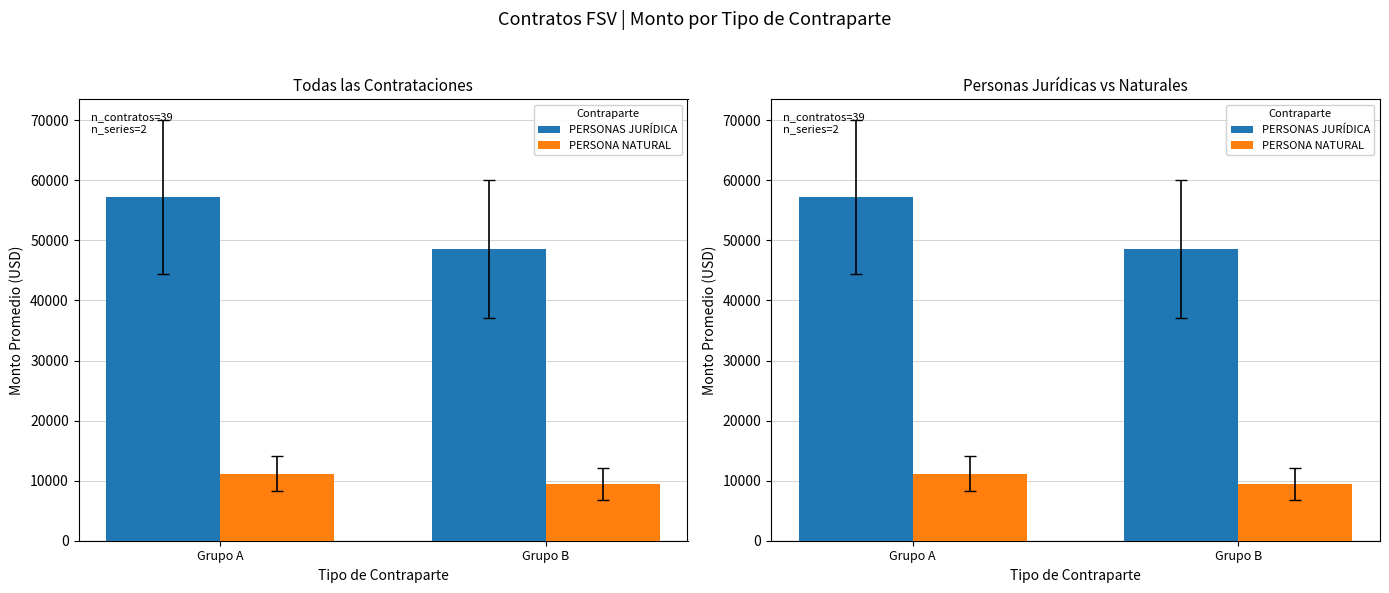

What is the total value across all series at Grupo B?

58107.1